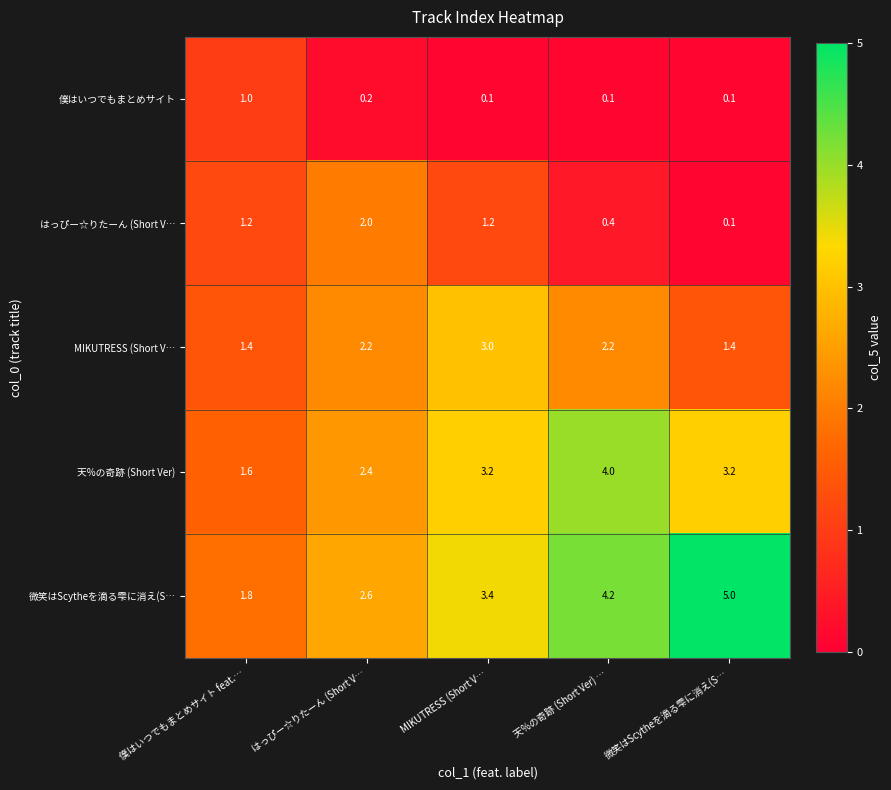

What is the difference between the highest and lowest values at 微笑はScytheを滴る雫に消え(S…?

4.9